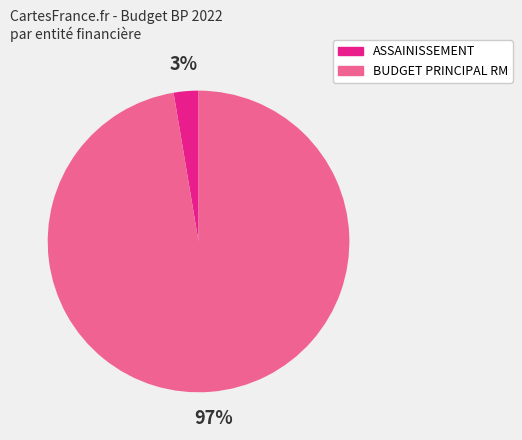

To the nearest percent, what is the average slice percentage?

50%